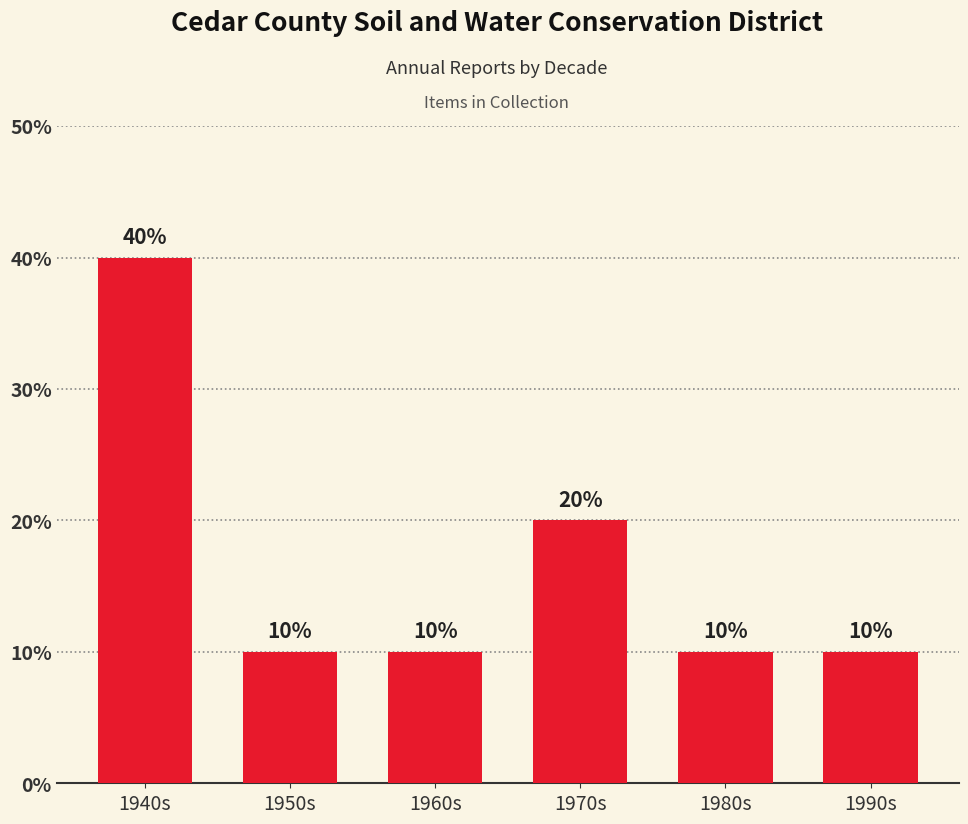

What is the difference between the values at 1950s and 1970s?

10